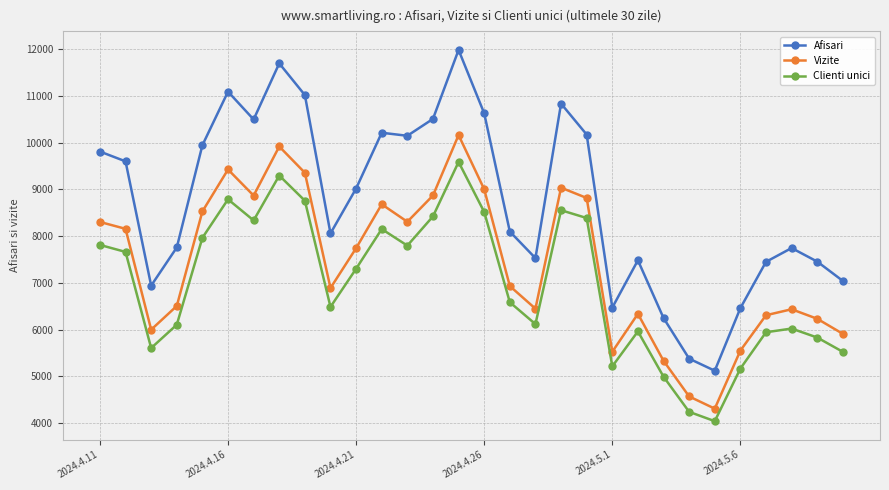

Is this an area chart (filled region under the line)?

No